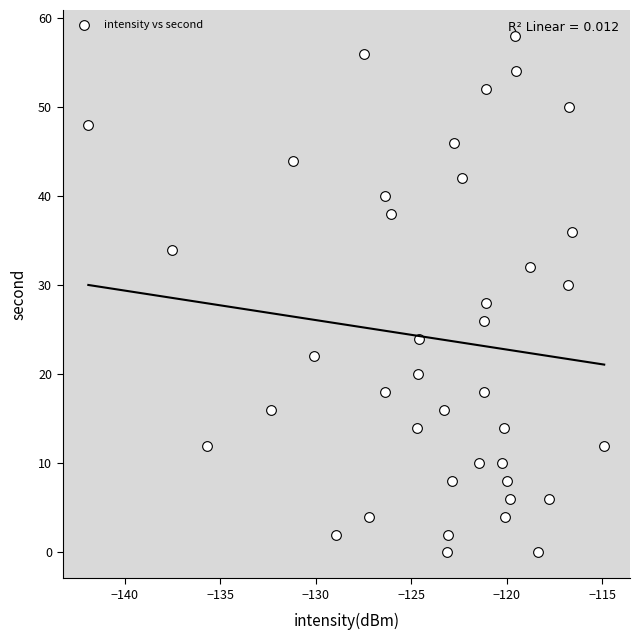

What is the range of Y values (max minus min)?

58